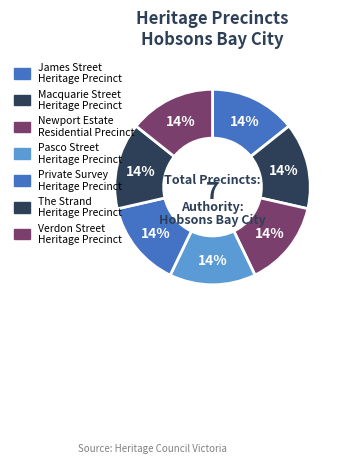

Count the number of slices in the pie.

7